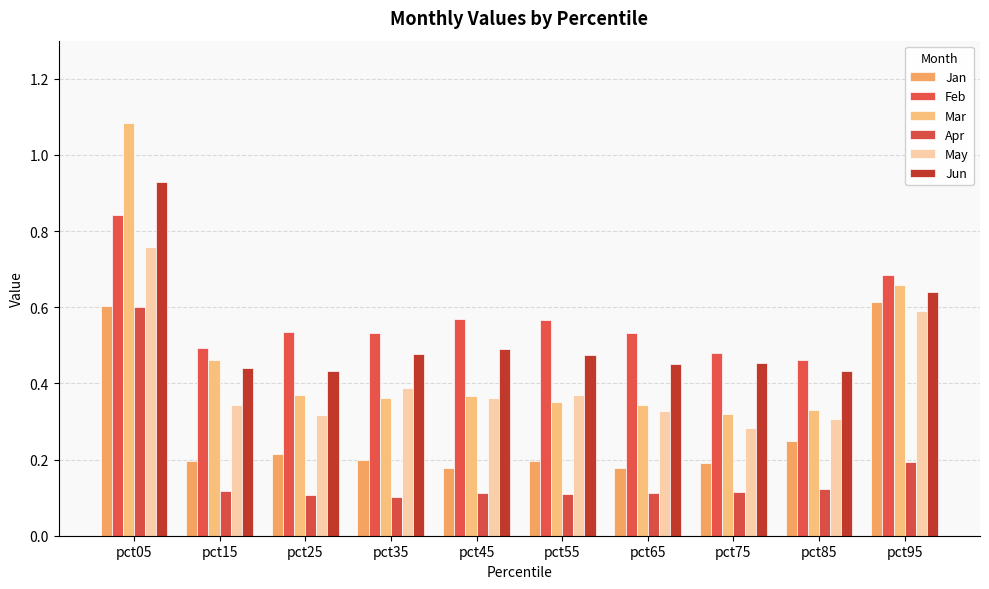

What are all the series names shown in the legend?

Jan, Feb, Mar, Apr, May, Jun